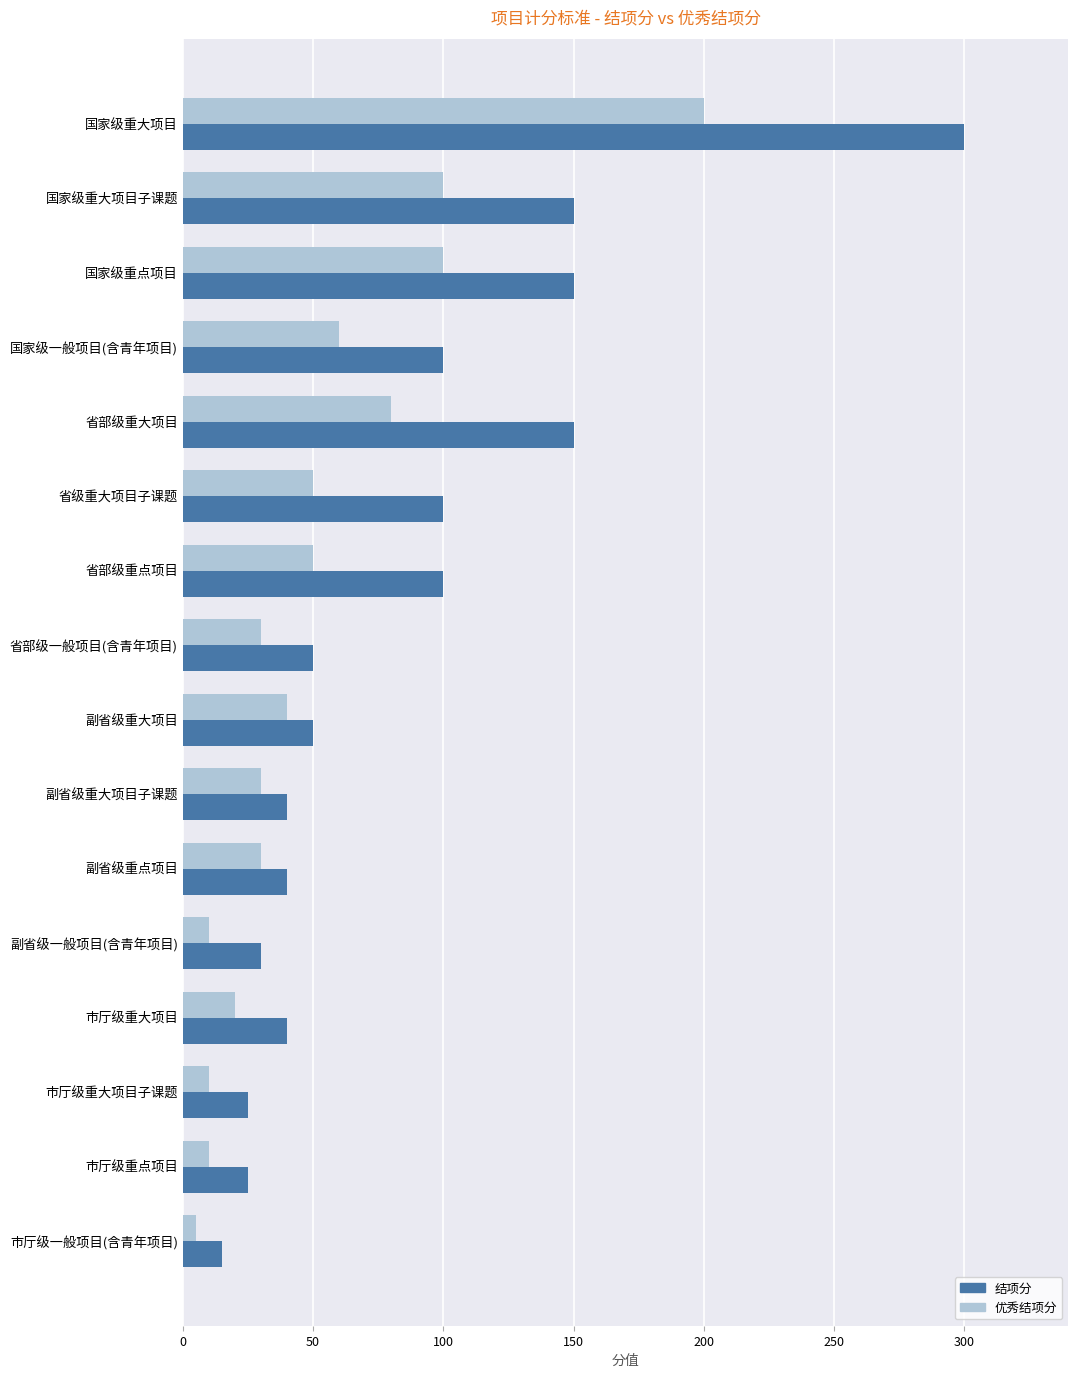

List the series in order of their peak value, highest first.

结项分, 优秀结项分